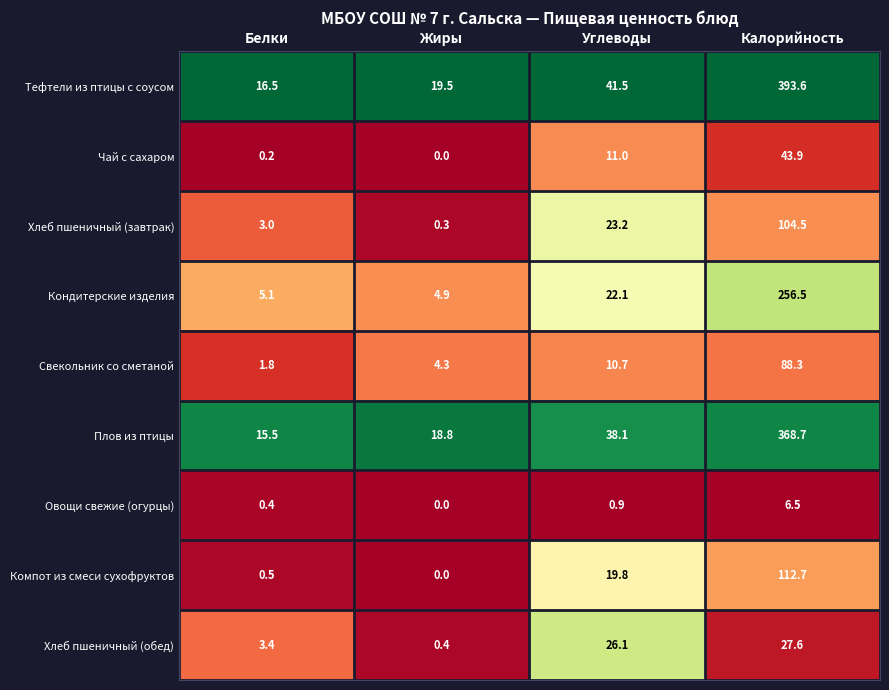

At which label is Кондитерские изделия closest to 130?

Углеводы